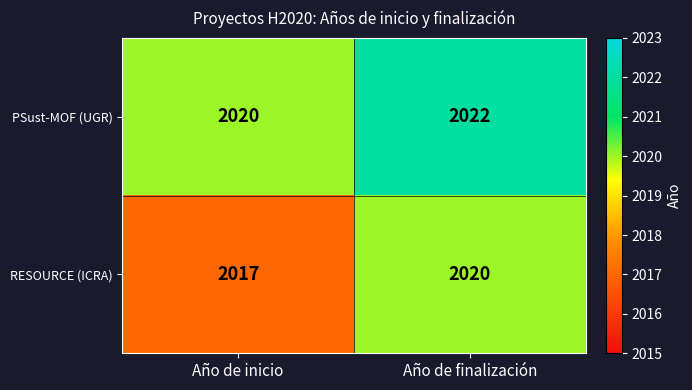

Rank the series by their maximum value, from lowest to highest.

RESOURCE (ICRA), PSust-MOF (UGR)